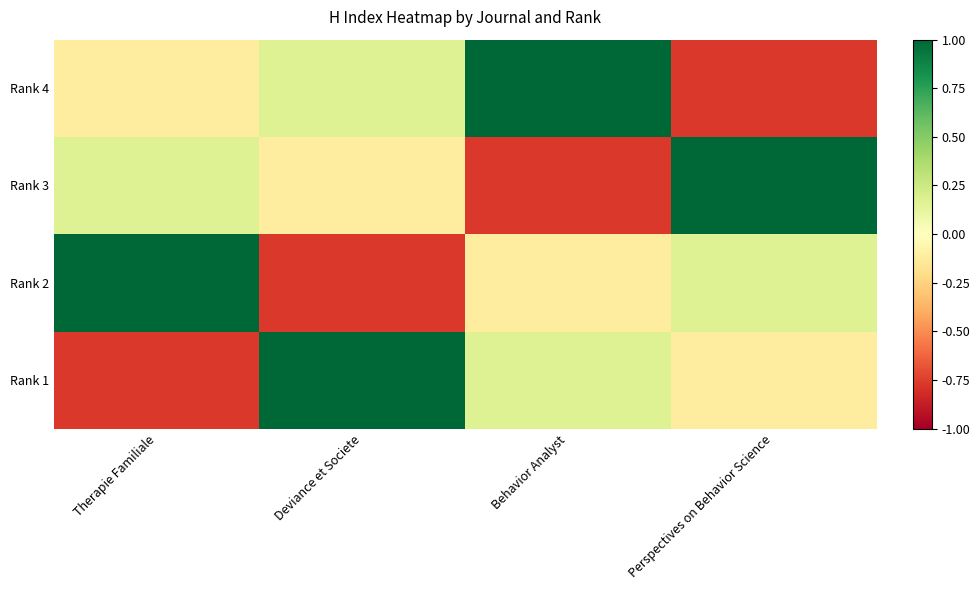

Reading left to right, transcribe all the data shown in this chart.

Rank 4: Therapie Familiale=-0.1	Deviance et Societe=0.2	Behavior Analyst=1.0	Perspectives on Behavior Science=-0.8
Rank 3: Therapie Familiale=0.2	Deviance et Societe=-0.1	Behavior Analyst=-0.8	Perspectives on Behavior Science=1.0
Rank 2: Therapie Familiale=1.0	Deviance et Societe=-0.8	Behavior Analyst=-0.1	Perspectives on Behavior Science=0.2
Rank 1: Therapie Familiale=-0.8	Deviance et Societe=1.0	Behavior Analyst=0.2	Perspectives on Behavior Science=-0.1